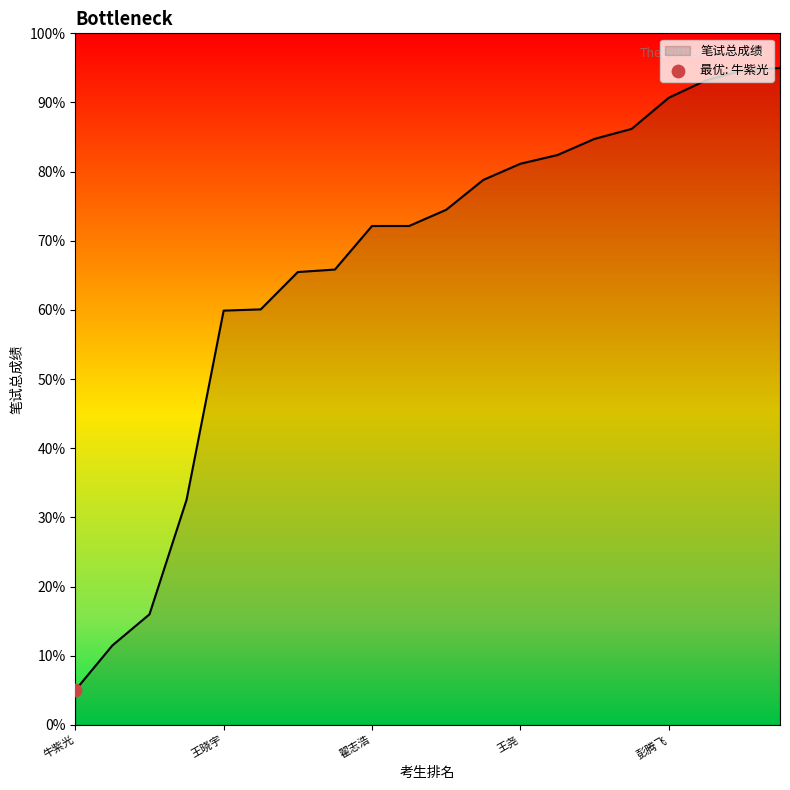

What is the smallest value displayed?

5.0